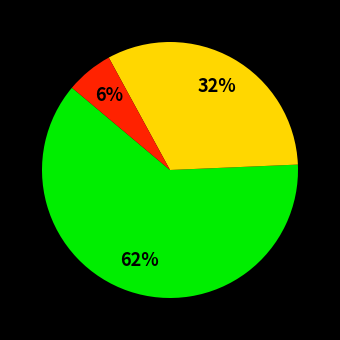

Is there any slice that represents more than half of the pie?

Yes